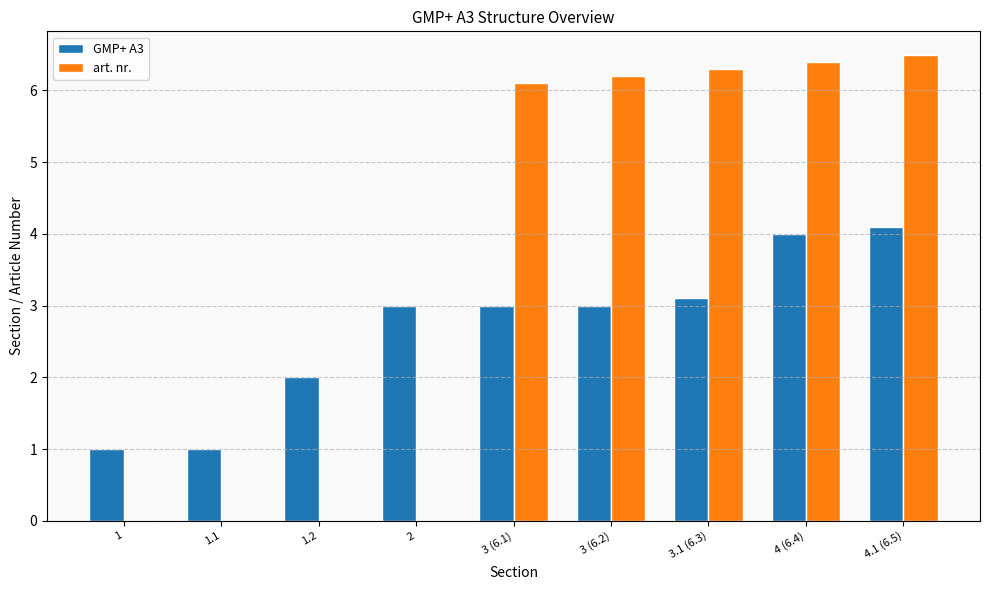

Is the value of GMP+ A3 at 4 (6.4) greater than the value of art. nr. at 1.2?

Yes